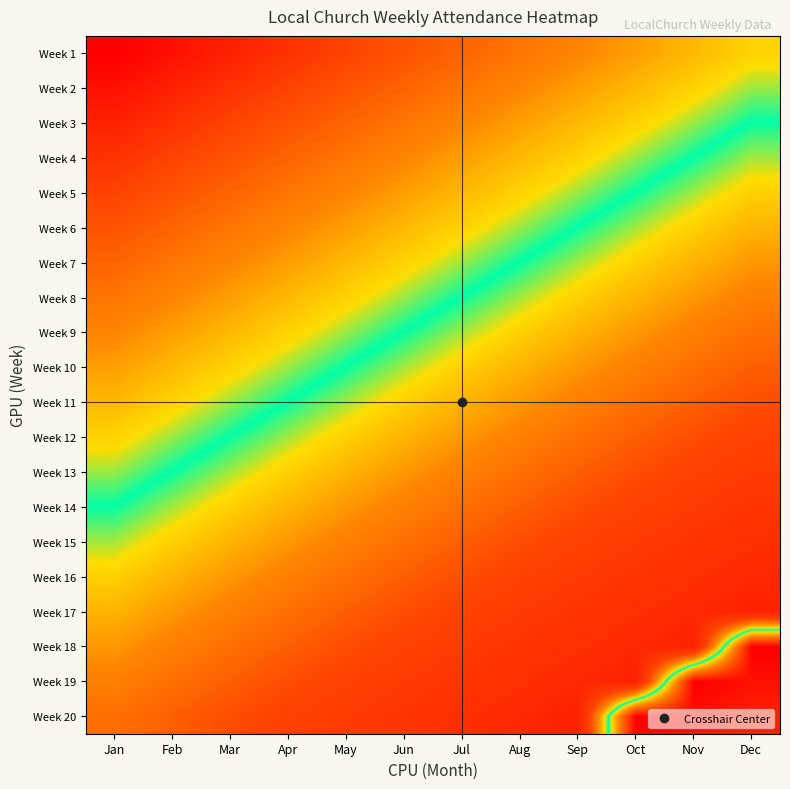

Which has a higher value, Mar or May?

May